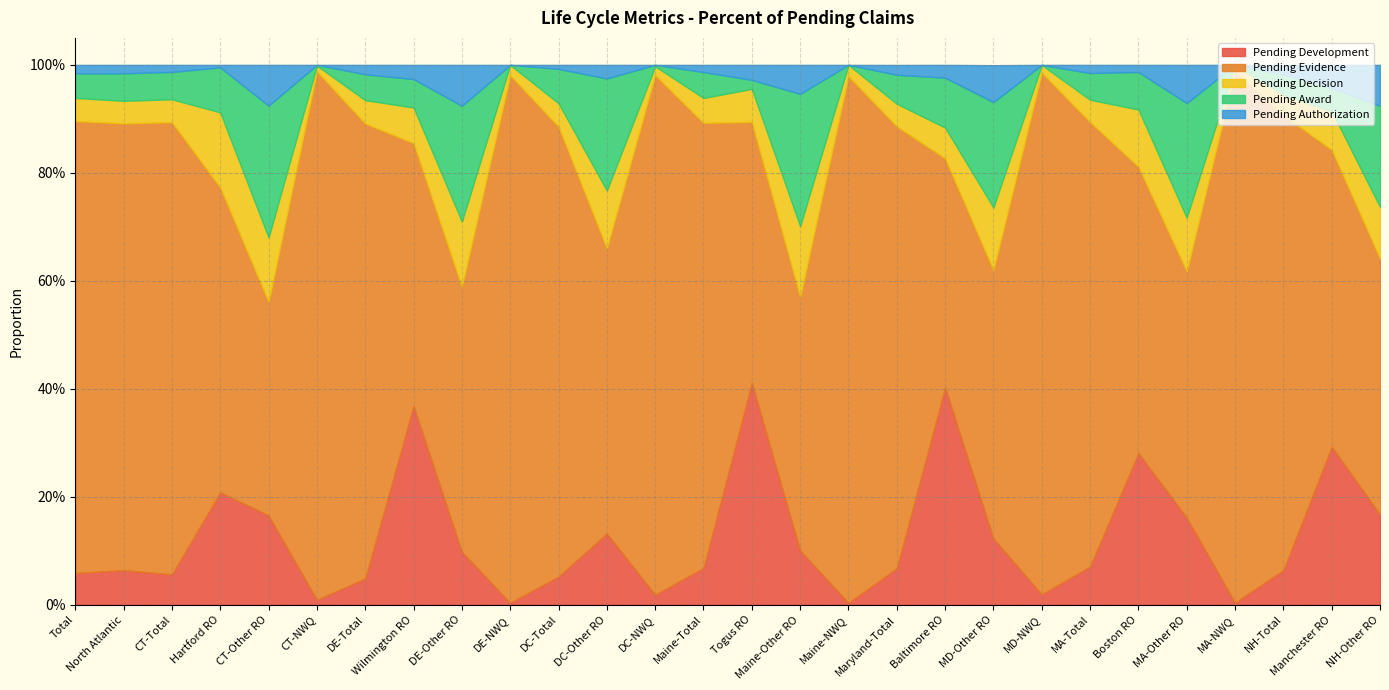

How many lines are shown in the chart?

5